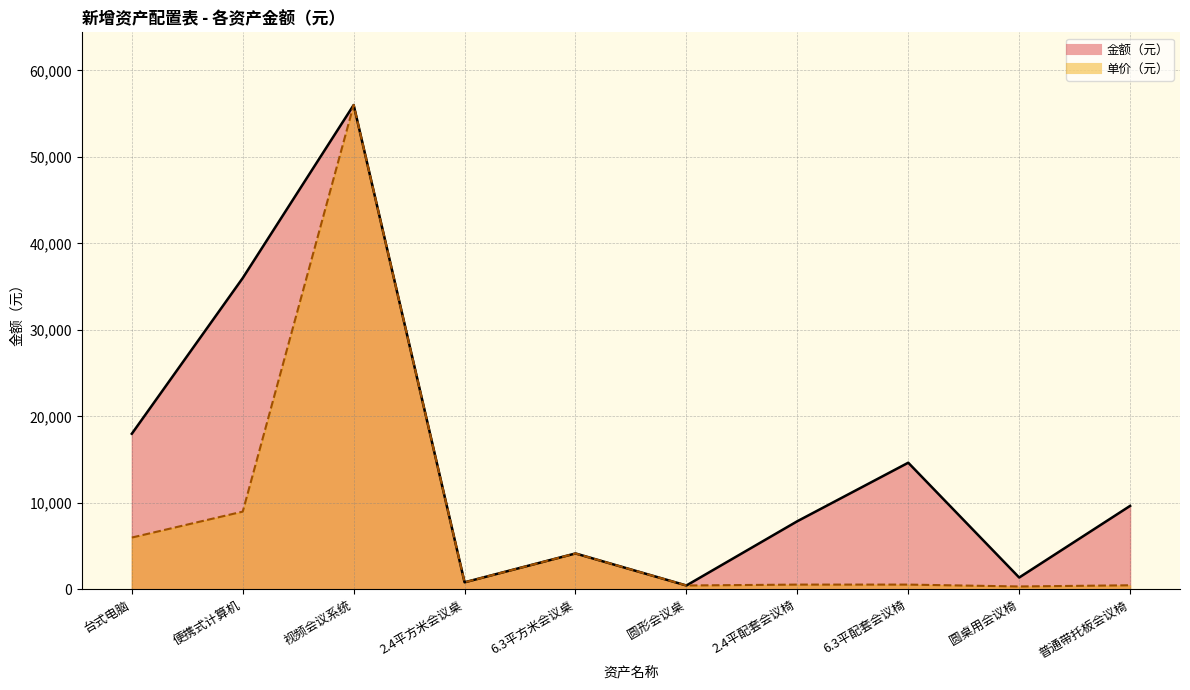

Reading left to right, list all the values displayed in this chart.

金额（元）_line: 18000.0	36000.0	56000.0	828.0	4163.0	460.0	7889.0	14651.0	1380.0	9660.0
单价（元）_line: 6000.0	9000.0	56000.0	828.0	4163.0	460.0	563.5	563.5	345.0	483.0